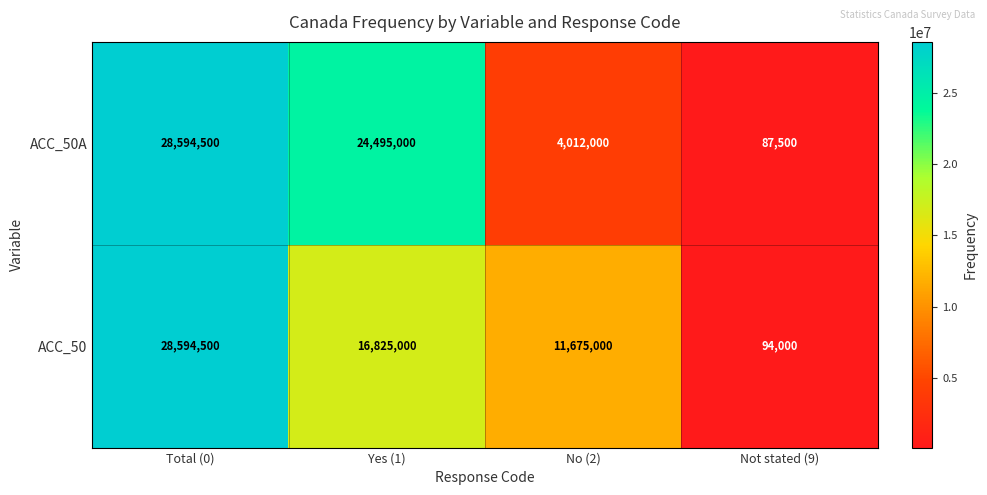

Reading left to right, list all the values displayed in this chart.

ACC_50A: 28594500	24495000	4012000	87500
ACC_50: 28594500	16825000	11675000	94000